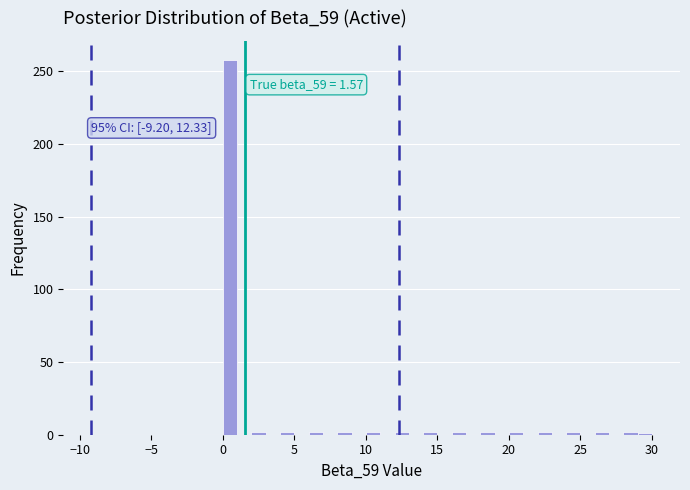

Around what value on the x-axis is the tallest bar? Give the approximate position of its centre, as read against the axis.

0.5